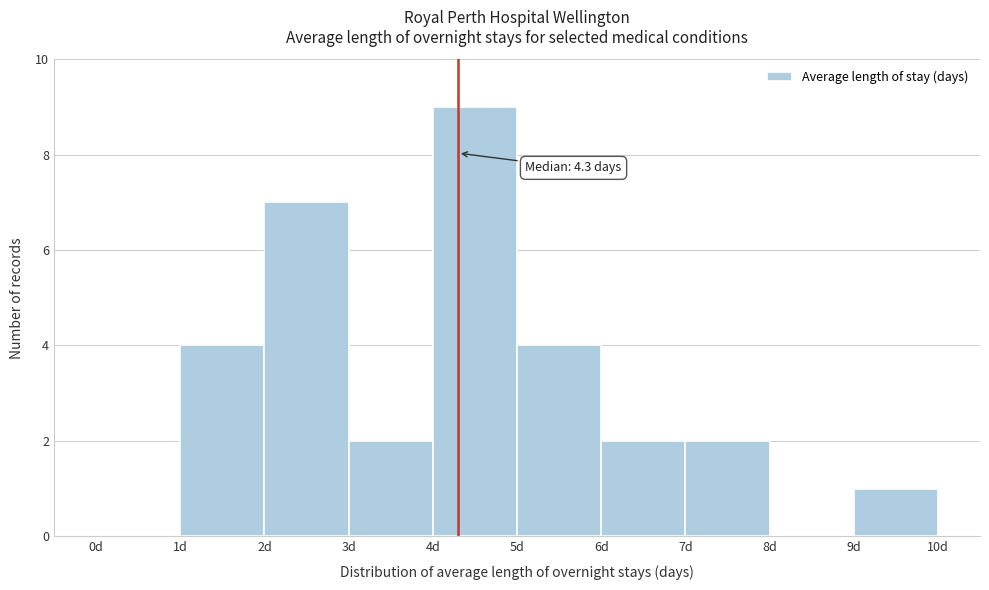

Which range on the x-axis has the tallest bar?

4 to 5